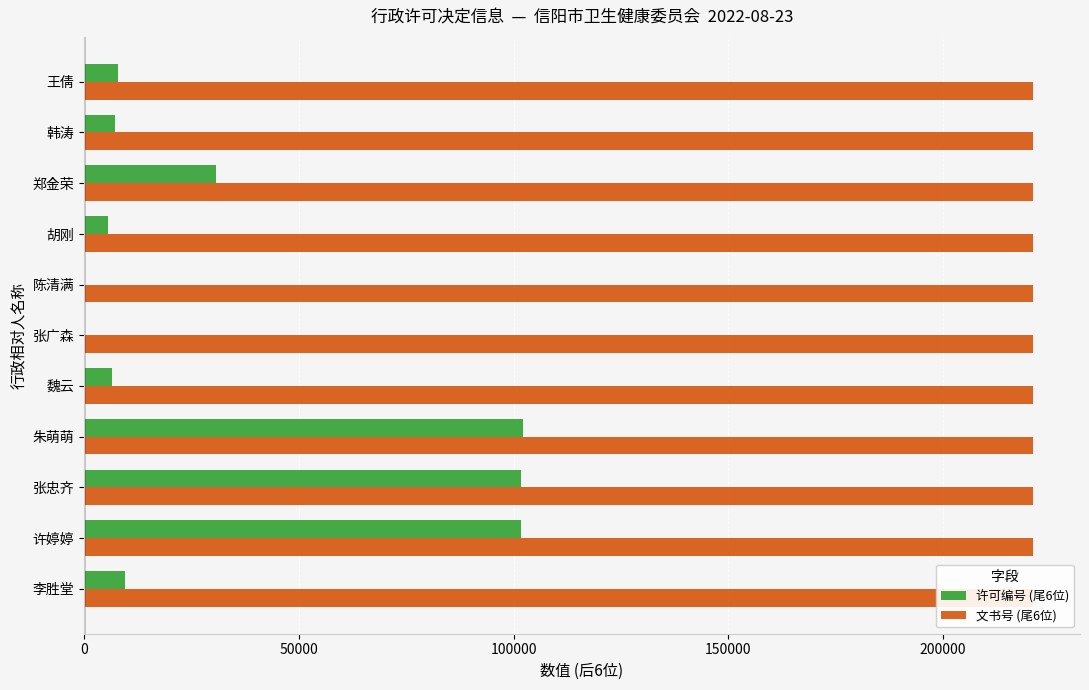

Which has a higher value, 李胜堂 or 张忠齐?

张忠齐